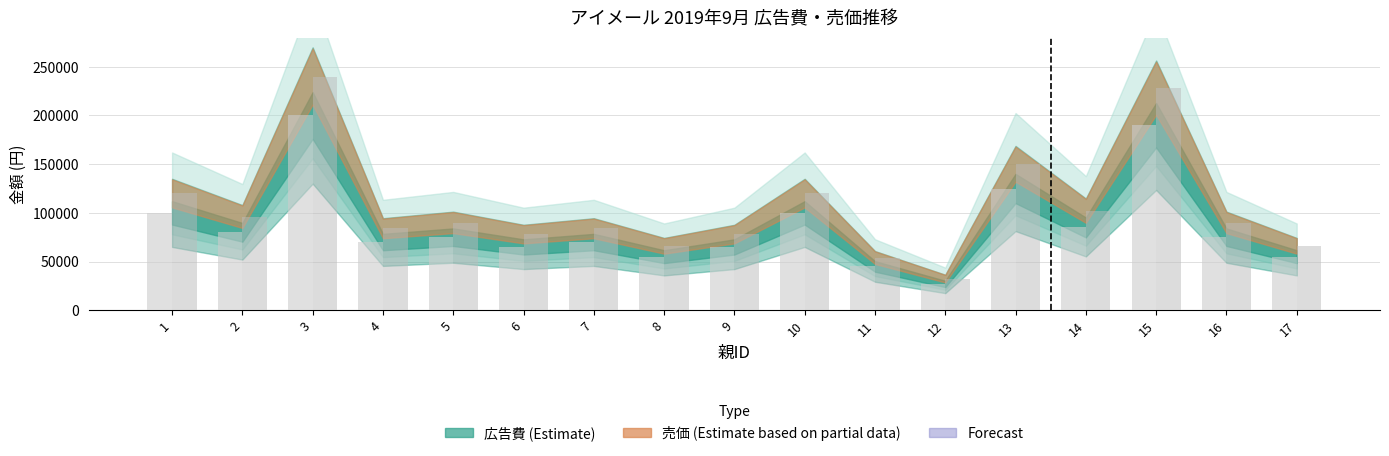

List the series in order of their overall mean, lowest first.

売価, 広告費